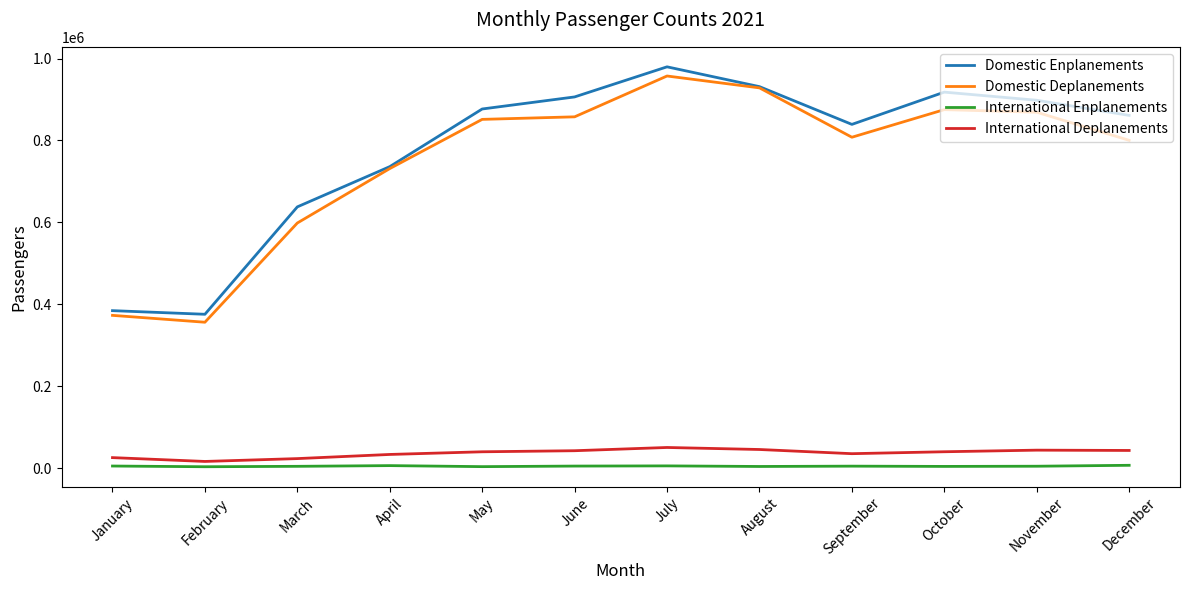

Rank the series by their maximum value, from lowest to highest.

International Enplanements, International Deplanements, Domestic Deplanements, Domestic Enplanements